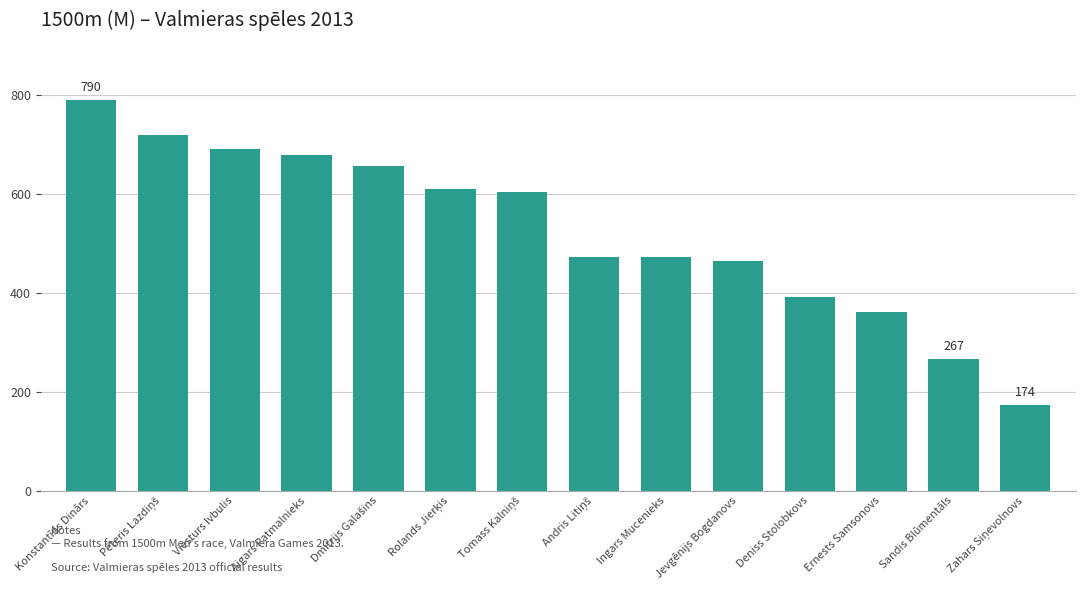

What is the difference between the maximum and minimum values?

616